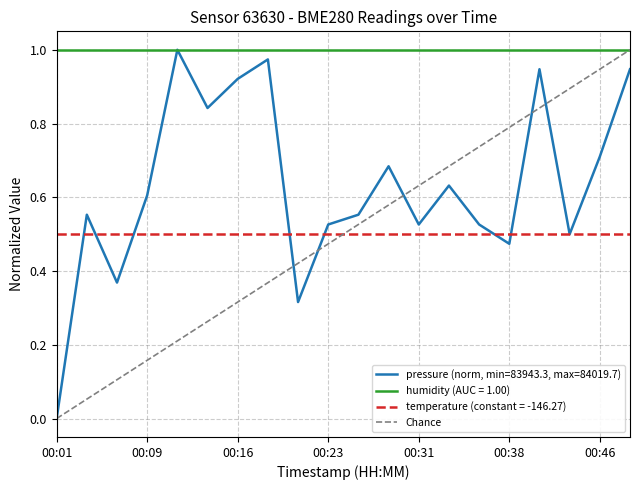

True or false: temperature (constant = -146.27) and humidity (AUC = 1.00) cross at least once.

False